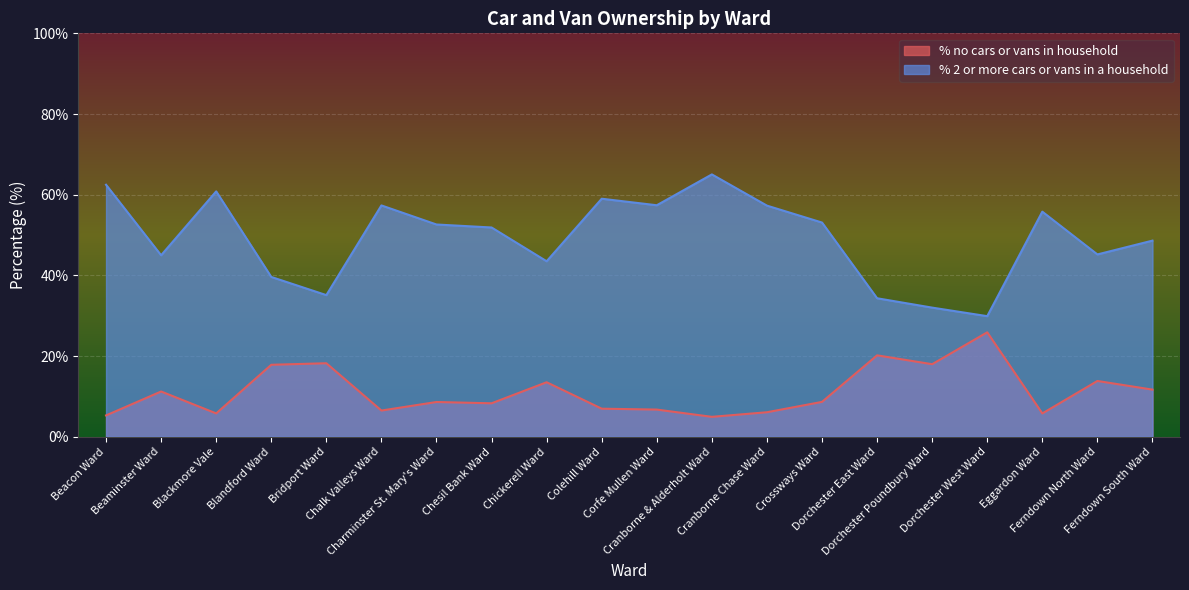

At which category does % no cars or vans in household reach its first local peak?

Beaminster Ward